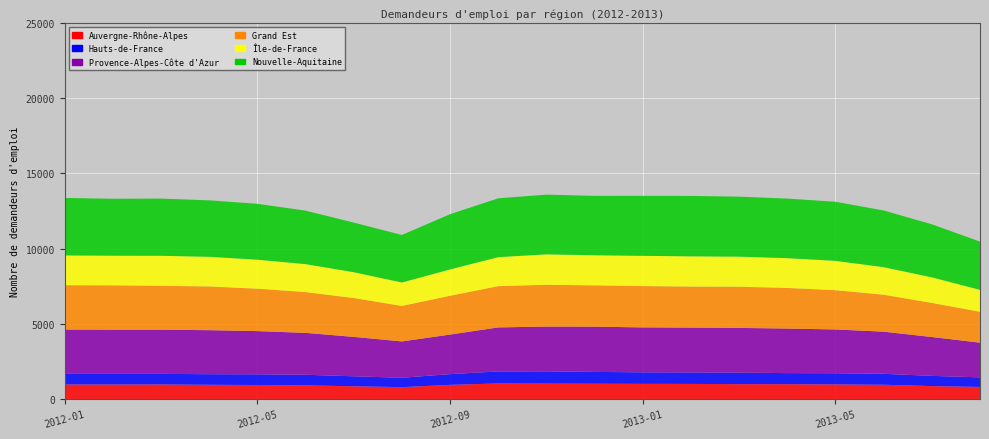

Reading right to left, transcribe all the data shown in this chart.

Auvergne-Rhône-Alpes: 2013-08=801	2013-07=857	2013-06=946	2013-05=969	2013-04=984	2013-03=987	2013-02=1001	2013-01=1005	2012-12=1012	2012-11=1022	2012-10=1033	2012-09=939	2012-08=786	2012-07=846	2012-06=903	2012-05=929	2012-04=944	2012-03=967	2012-02=964	2012-01=965
Hauts-de-France: 2013-08=637	2013-07=679	2013-06=729	2013-05=743	2013-04=736	2013-03=764	2013-02=763	2013-01=768	2012-12=788	2012-11=815	2012-10=800	2012-09=714	2012-08=625	2012-07=664	2012-06=708	2012-05=710	2012-04=704	2012-03=703	2012-02=706	2012-01=705
Provence-Alpes-Côte d'Azur: 2013-08=2307	2013-07=2585	2013-06=2801	2013-05=2912	2013-04=2962	2013-03=2976	2013-02=2983	2013-01=2987	2012-12=3008	2012-11=2978	2012-10=2926	2012-09=2629	2012-08=2416	2012-07=2619	2012-06=2785	2012-05=2875	2012-04=2927	2012-03=2938	2012-02=2938	2012-01=2944
Grand Est: 2013-08=2055	2013-07=2268	2013-06=2458	2013-05=2610	2013-04=2704	2013-03=2738	2013-02=2727	2013-01=2749	2012-12=2746	2012-11=2780	2012-10=2744	2012-09=2582	2012-08=2360	2012-07=2585	2012-06=2712	2012-05=2822	2012-04=2909	2012-03=2918	2012-02=2948	2012-01=2952
Île-de-France: 2013-08=1458	2013-07=1702	2013-06=1833	2013-05=1952	2013-04=1980	2013-03=2001	2013-02=2012	2013-01=2010	2012-12=2004	2012-11=2024	2012-10=1930	2012-09=1752	2012-08=1559	2012-07=1719	2012-06=1861	2012-05=1928	2012-04=1972	2012-03=1997	2012-02=1972	2012-01=1982
Nouvelle-Aquitaine: 2013-08=3209	2013-07=3526	2013-06=3769	2013-05=3930	2013-04=3960	2013-03=3989	2013-02=4018	2013-01=3989	2012-12=3949	2012-11=3971	2012-10=3911	2012-09=3673	2012-08=3161	2012-07=3299	2012-06=3555	2012-05=3716	2012-04=3753	2012-03=3803	2012-02=3787	2012-01=3821